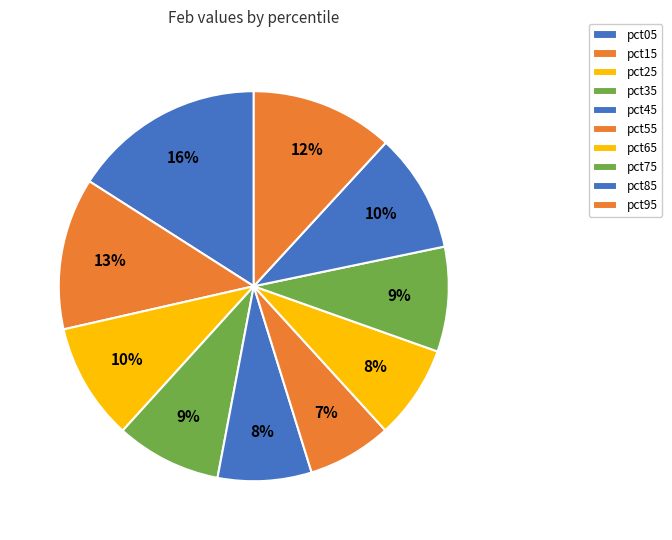

To the nearest percent, what is the average slice percentage?

10%